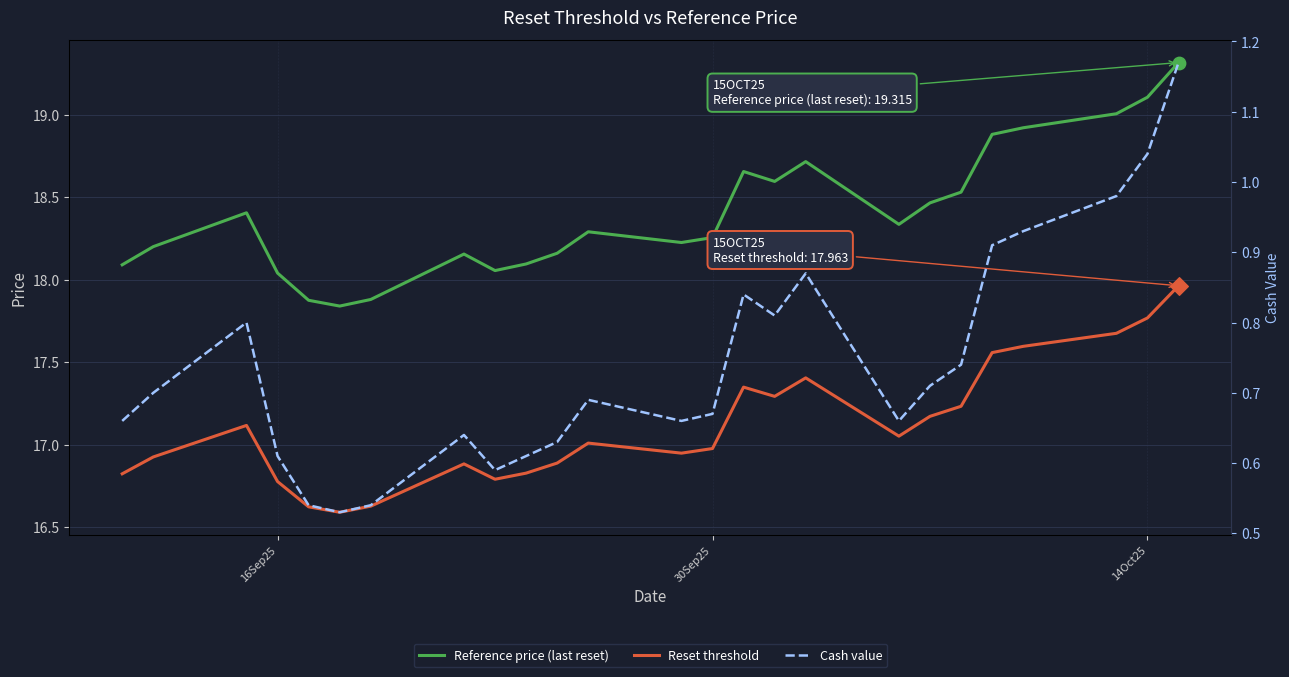

What are all the series names shown in the legend?

Reference price (last reset), Reset threshold, Cash value